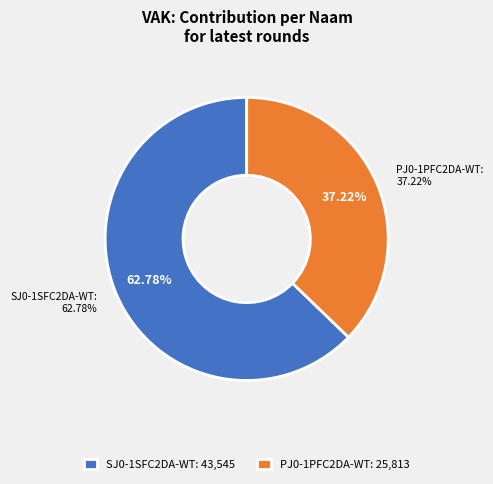

How many slices are in this pie chart?

2